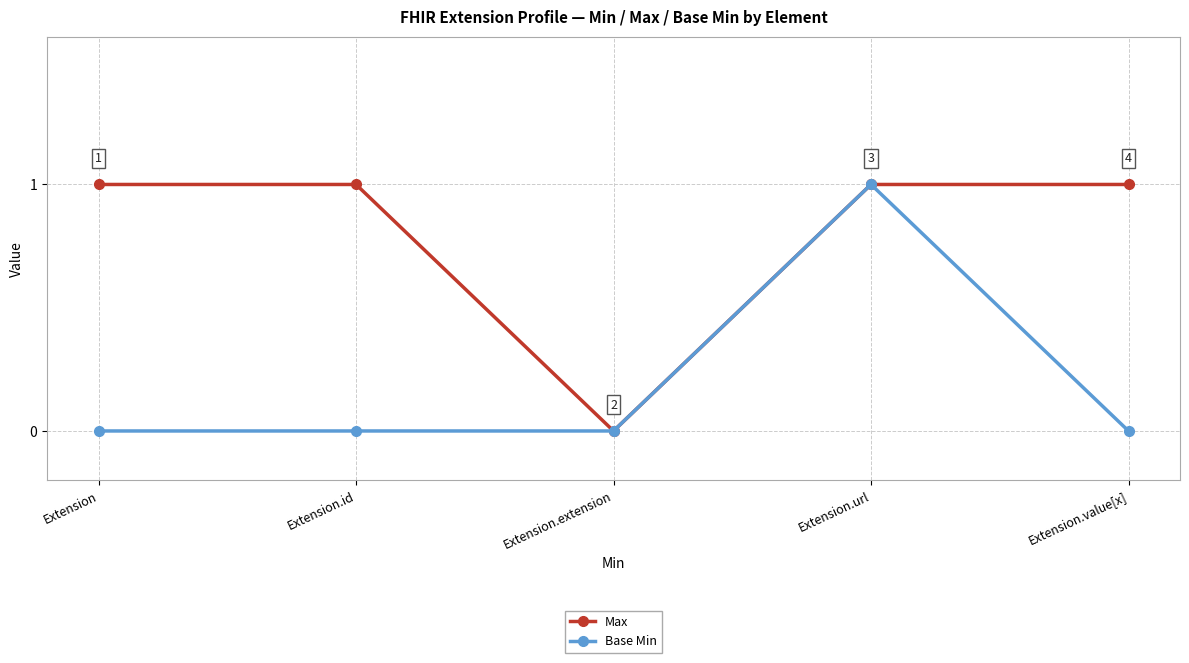

Reading right to left, list all the values displayed in this chart.

Max: 1	1	0	1	1
Base Min: 0	1	0	0	0